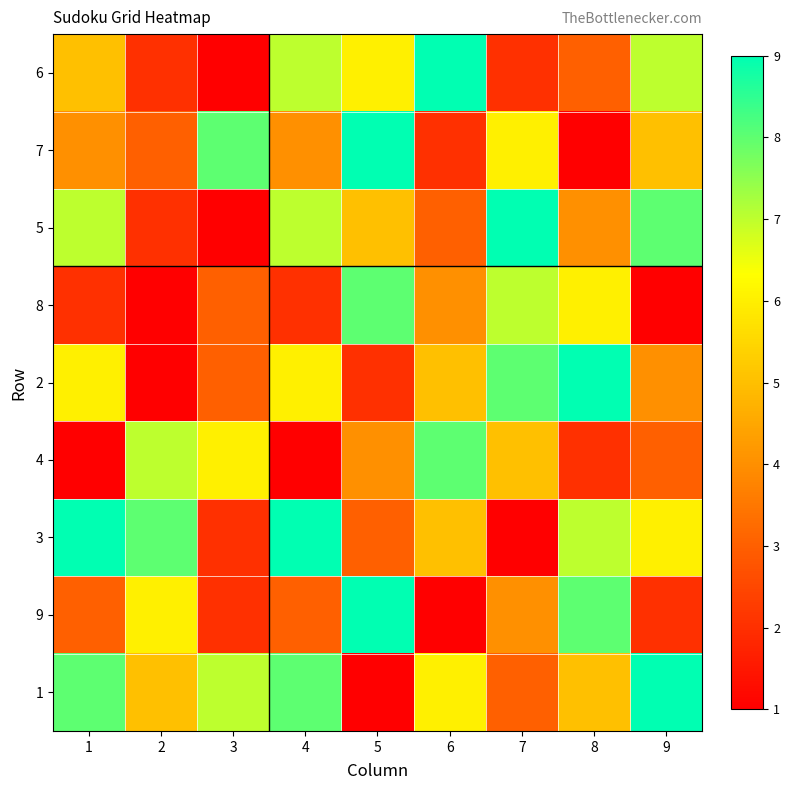

At how many categories does at least one series exceed 4?

9